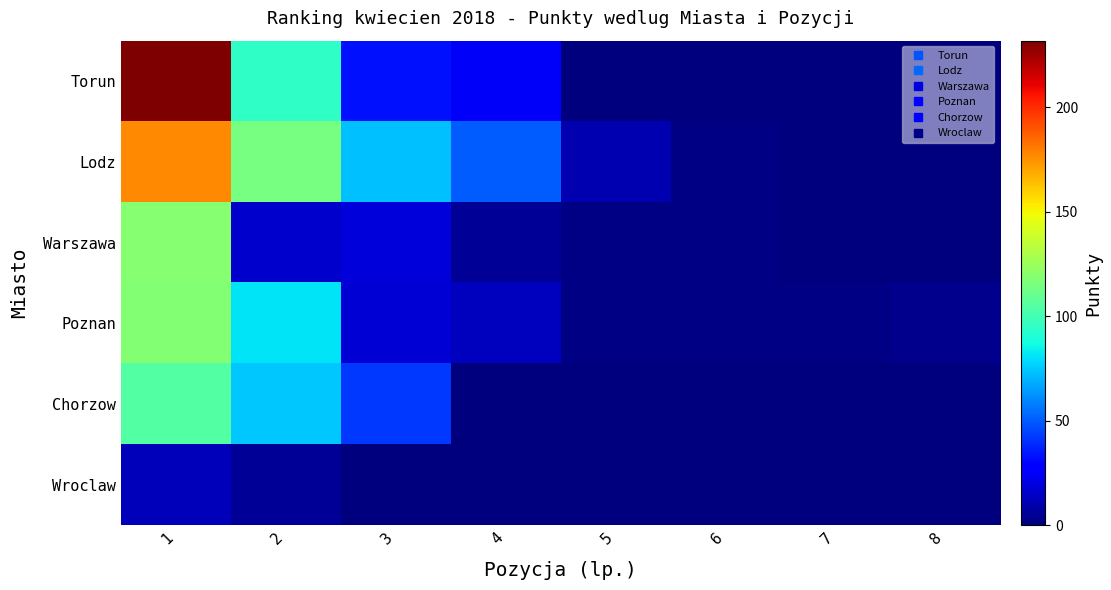

Which has a higher value, 2 or 3?

2